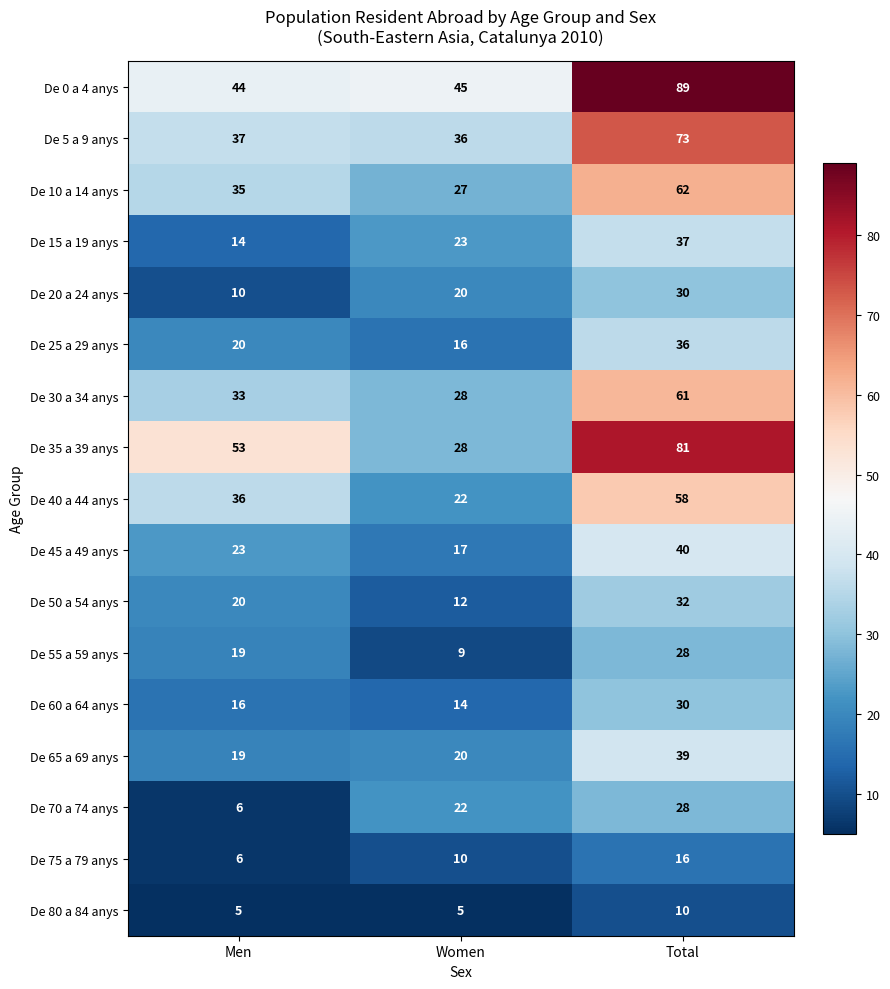

True or false: De 30 a 34 anys has a value of 28 at Women.

True